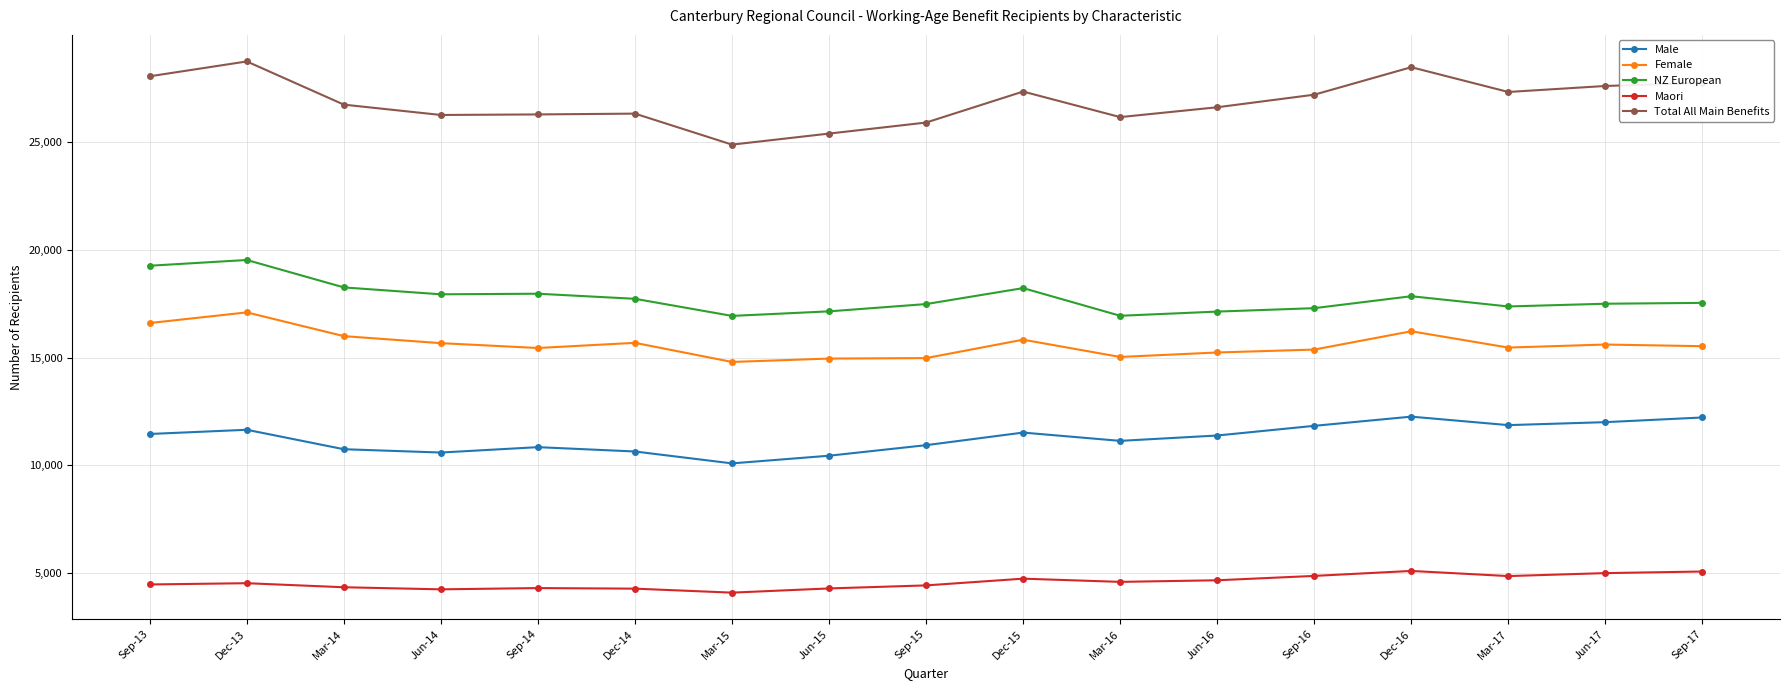

What is the difference between the Total All Main Benefits values at Jun-16 and Sep-14?

333